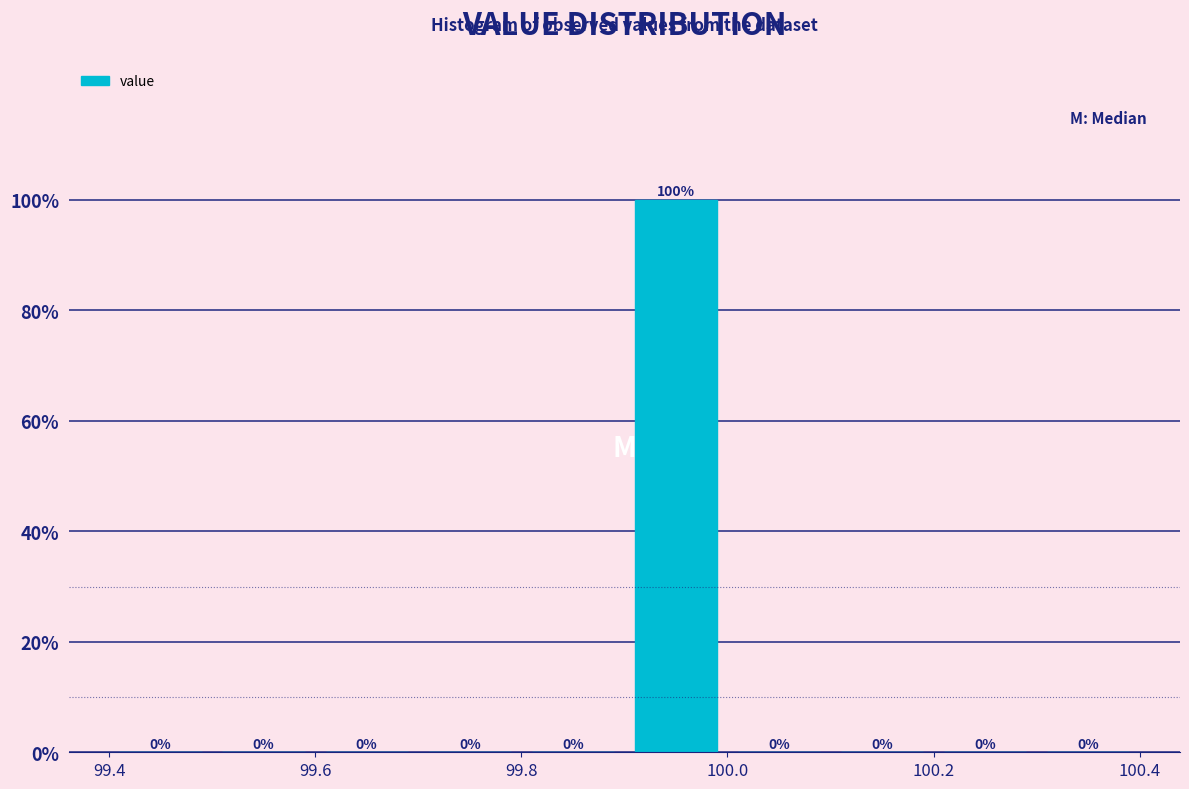

Reading left to right, transcribe this chart: for each bar, give the range it covers on the x-axis and its height.

99.4 to 99.5: 0
99.5 to 99.6: 0
99.6 to 99.7: 0
99.7 to 99.8: 0
99.8 to 99.9: 0
99.9 to 100.0: 100
100.0 to 100.1: 0
100.1 to 100.2: 0
100.2 to 100.3: 0
100.3 to 100.4: 0